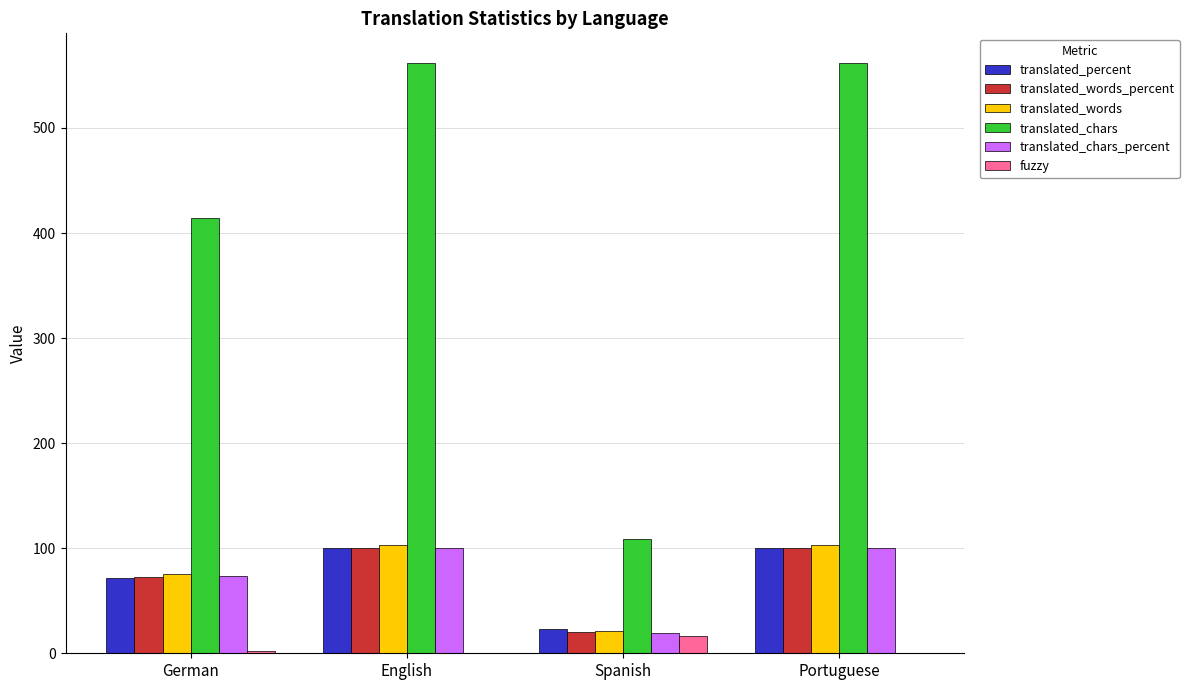

Does the chart contain stacked bars?

No